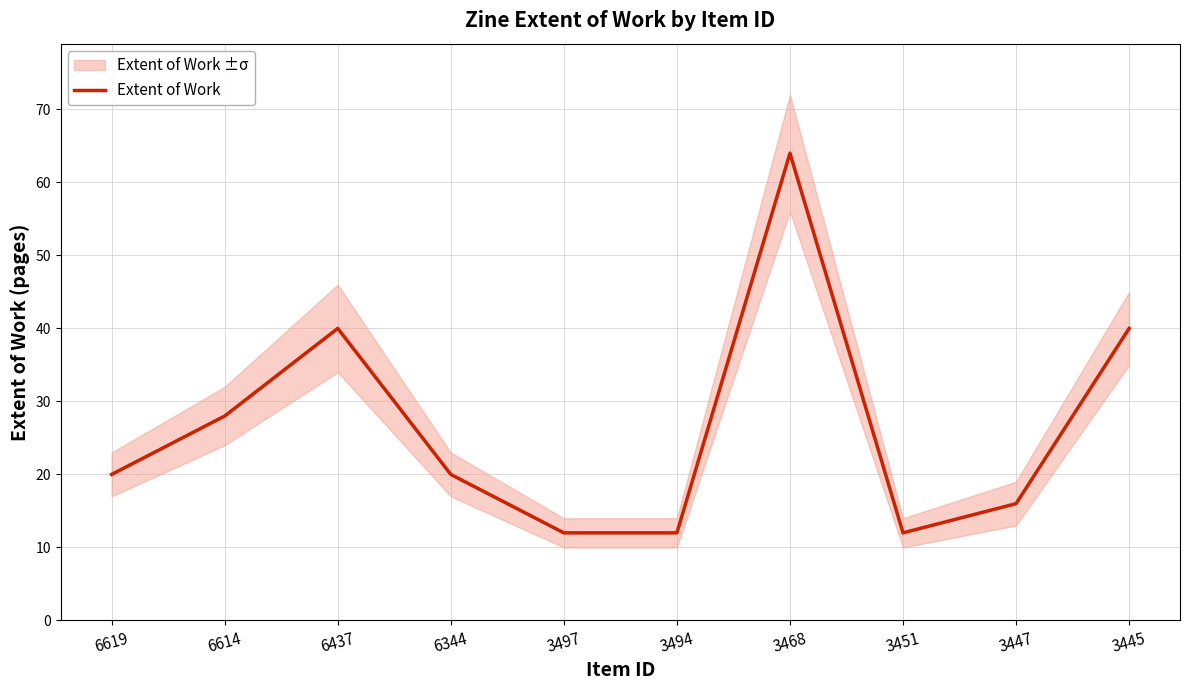

At which category does the data reach its first local peak?

6437